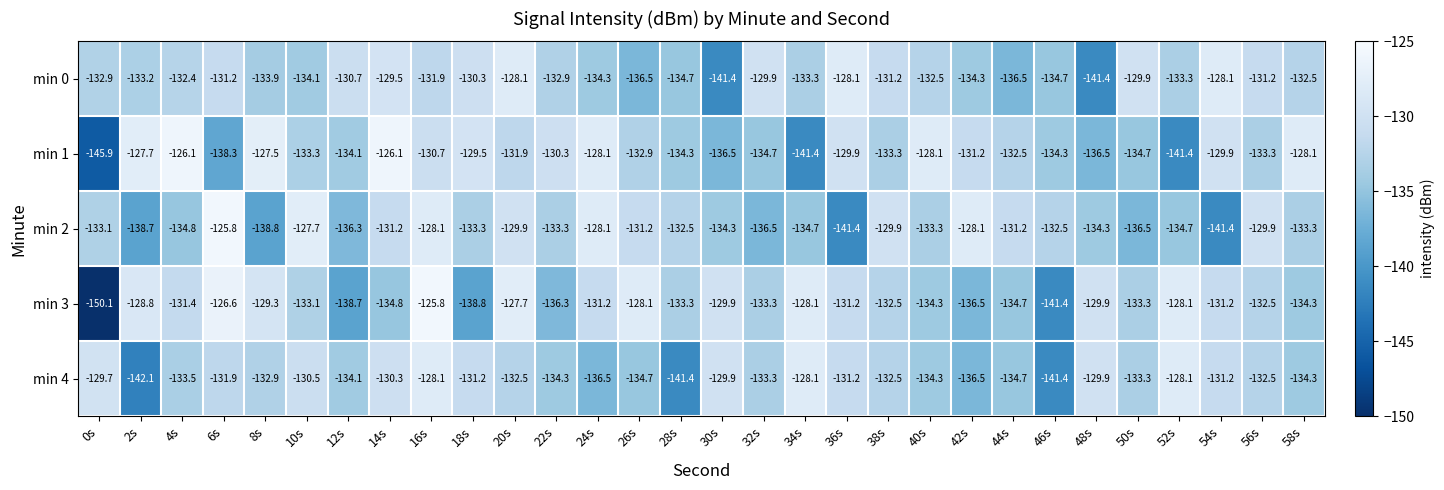

The min 4 series shows -136.5 at 42s. True or false?

True